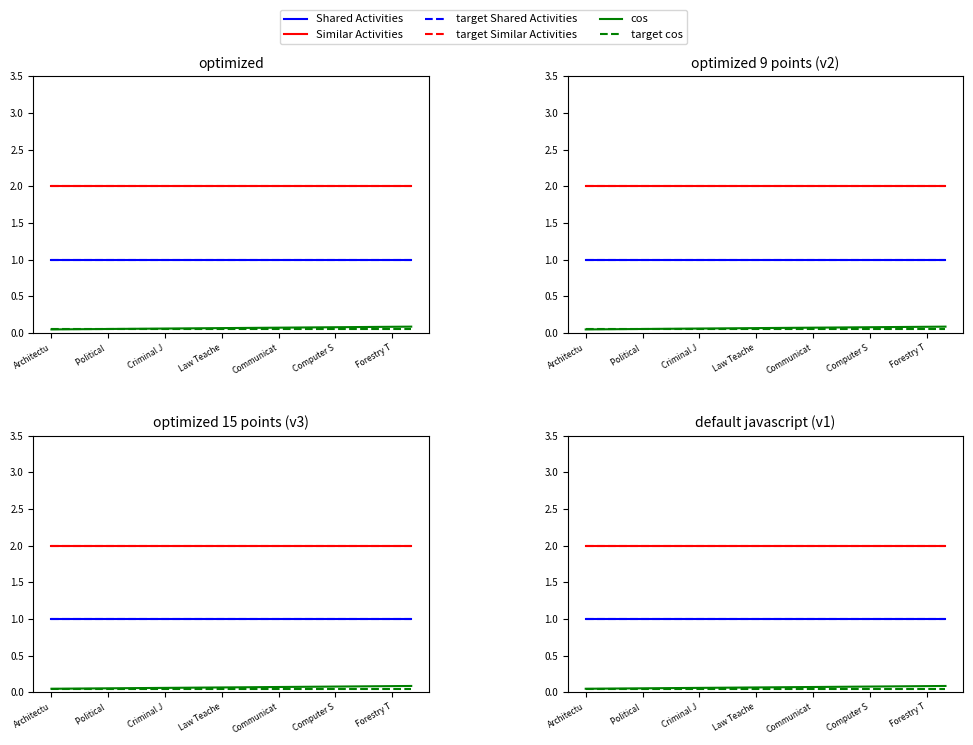

What are all the series names shown in the legend?

Shared Activities, Similar Activities, target Shared Activities, target Similar Activities, cos, target cos